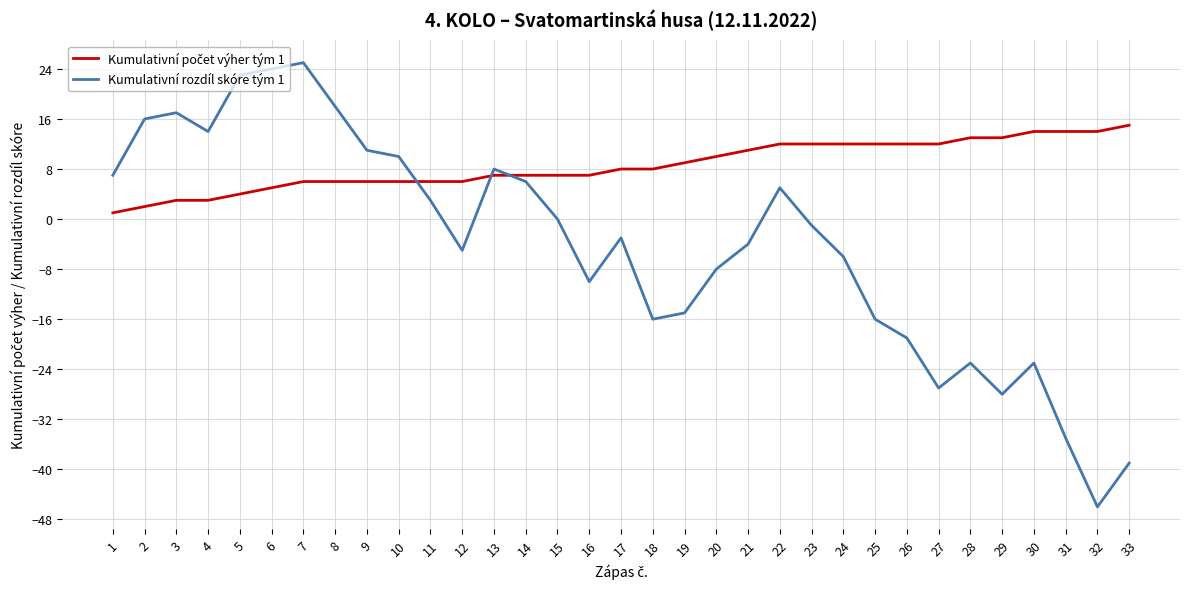

Does the chart have visible grid lines?

Yes